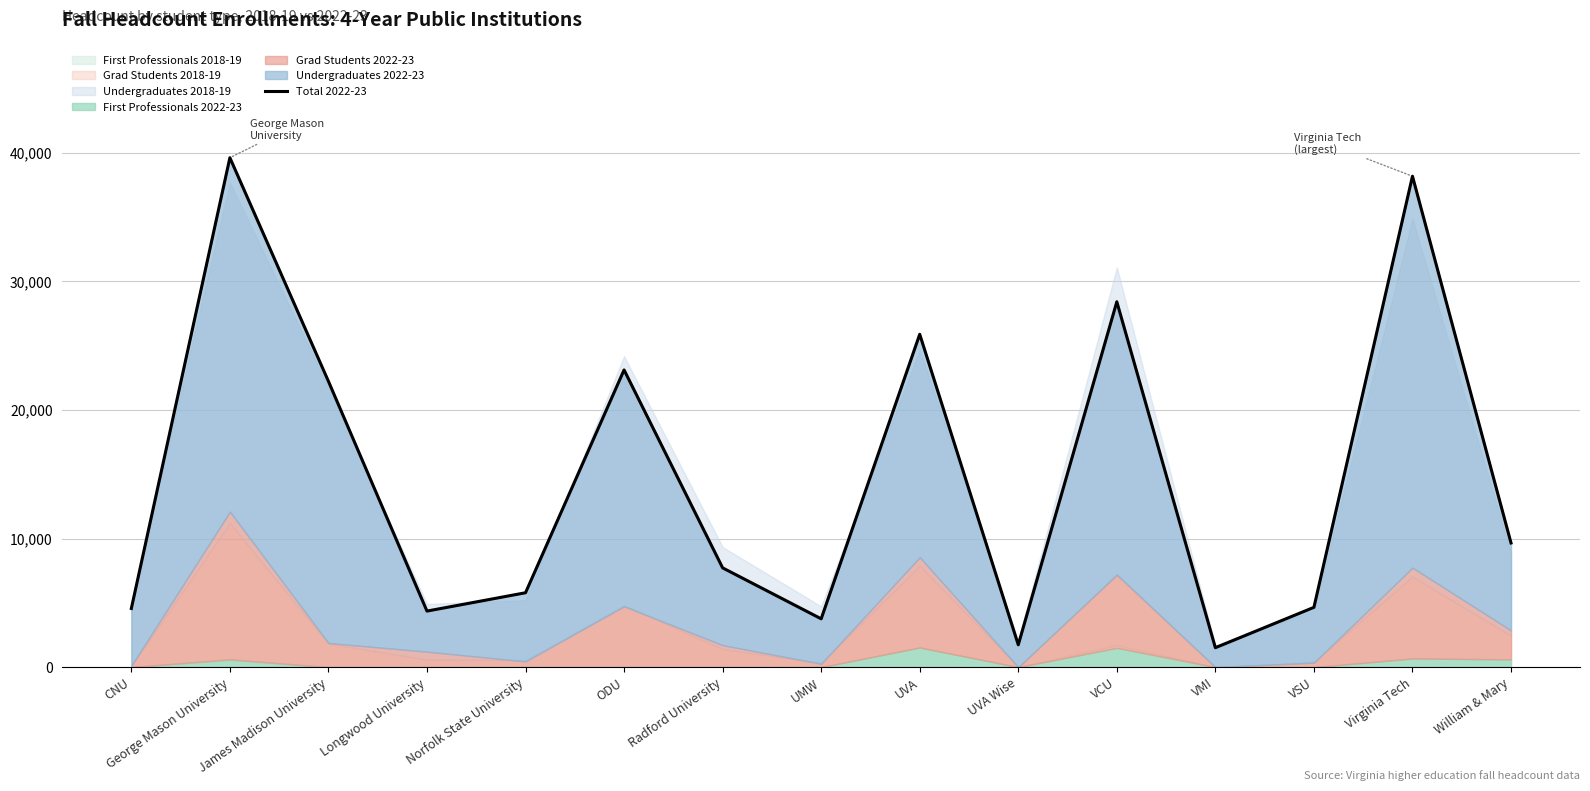

What is the label of the 3rd point from the right?

VSU